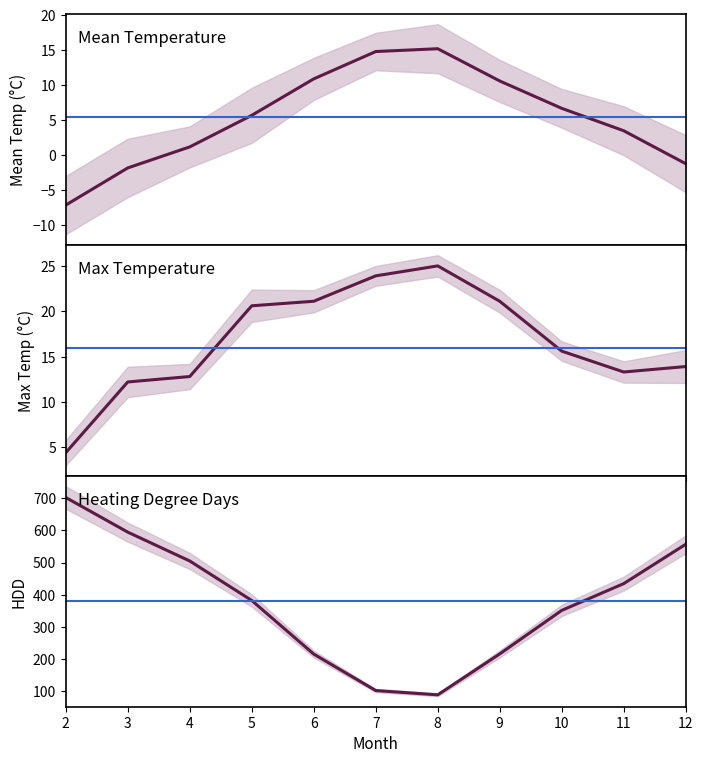

True or false: Tx and Tm intersect in this chart.

False